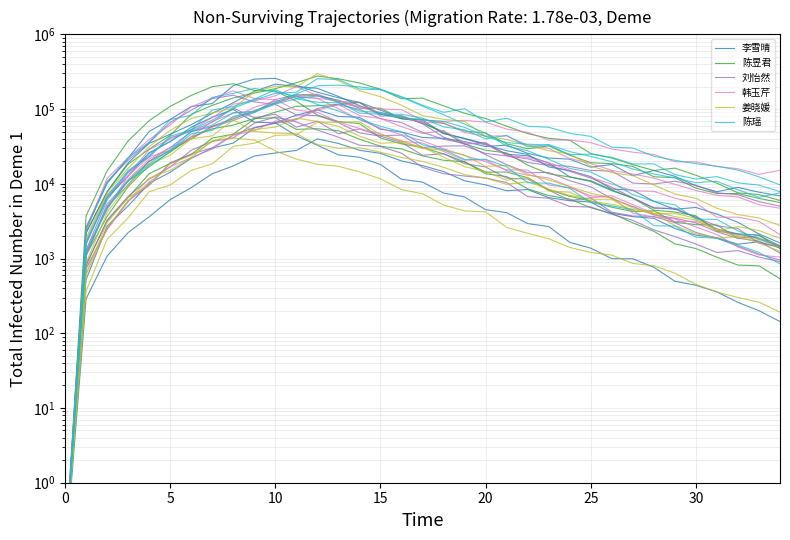

Which series has the largest range (max minus min)?

李雪晴